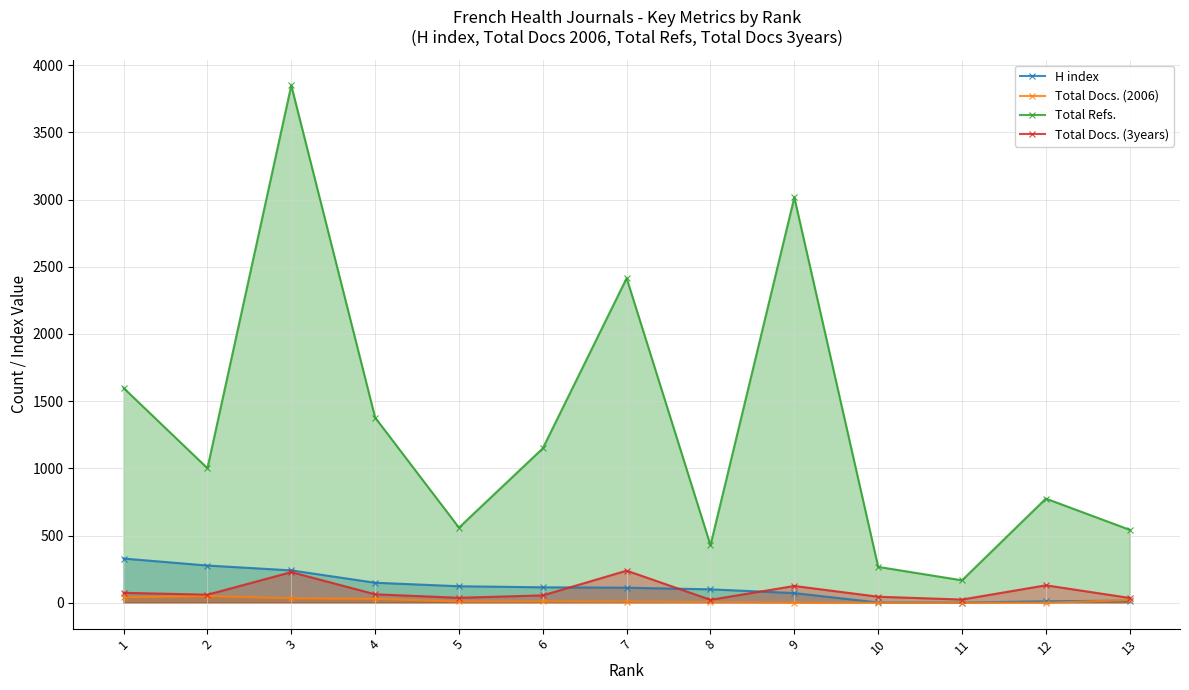

Count the number of categories in the chart.

13